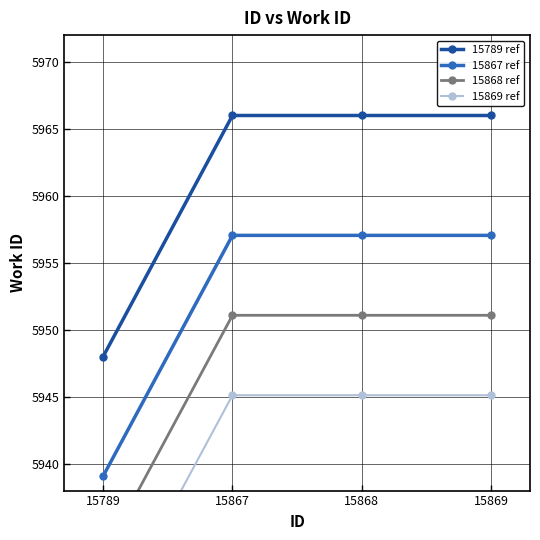

True or false: 15867 ref has a value of 5957.1 at 15867.

True